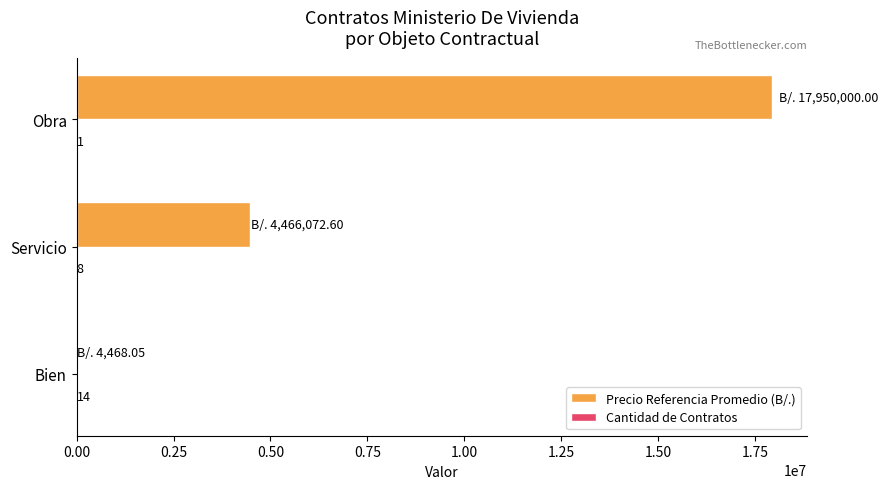

The Precio Referencia Promedio (B/.) series shows 17950000.0 at Obra. True or false?

True